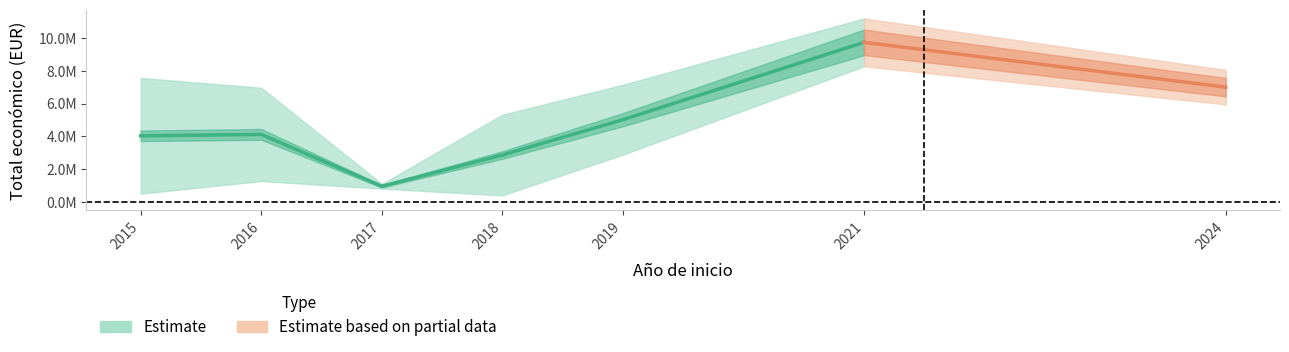

Is it true that Total economico equals 1577907 at 10?

False